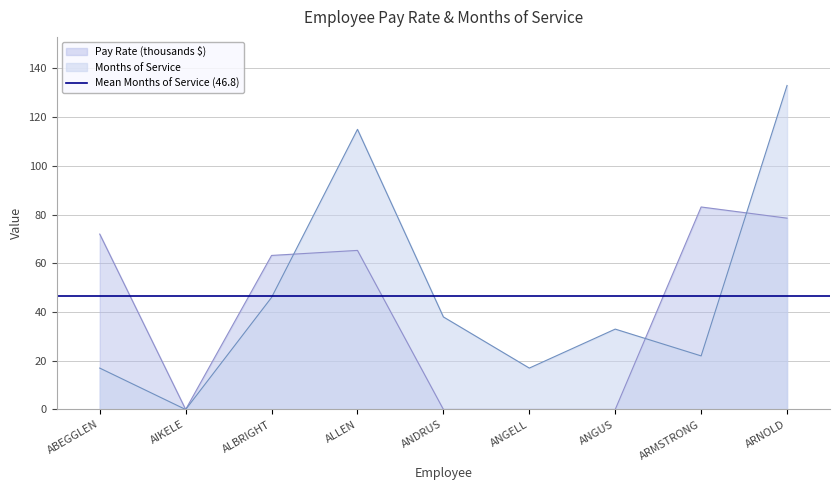

Rank the categories by Pay Rate value from lowest to highest.

AIKELE, ANGUS, ANGELL, ANDRUS, ALBRIGHT, ALLEN, ABEGGLEN, ARNOLD, ARMSTRONG